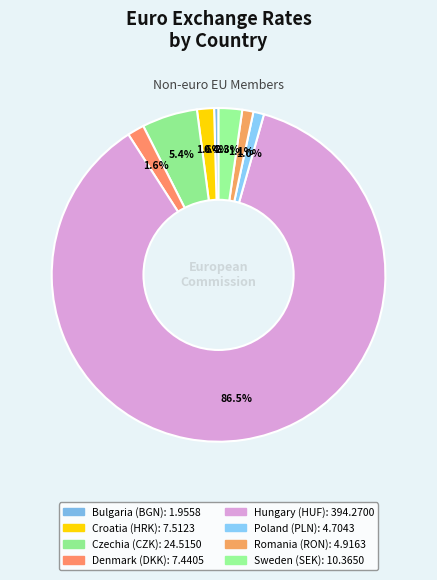

Which slice represents more than half of the pie?

Hungary (HUF)